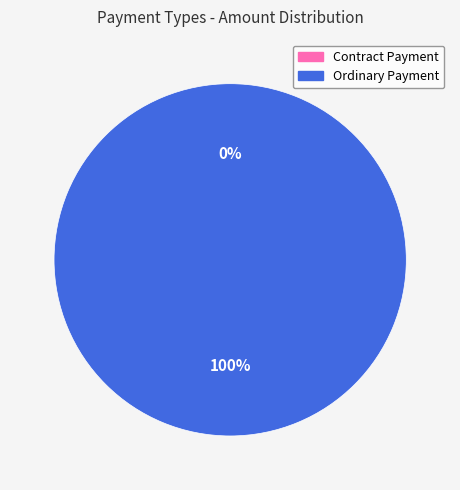

The Contract Payment slice represents 0% of the pie. True or false?

True